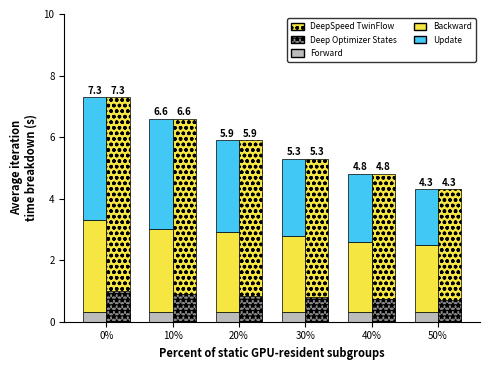

What is the sum of all Backward values?

15.3